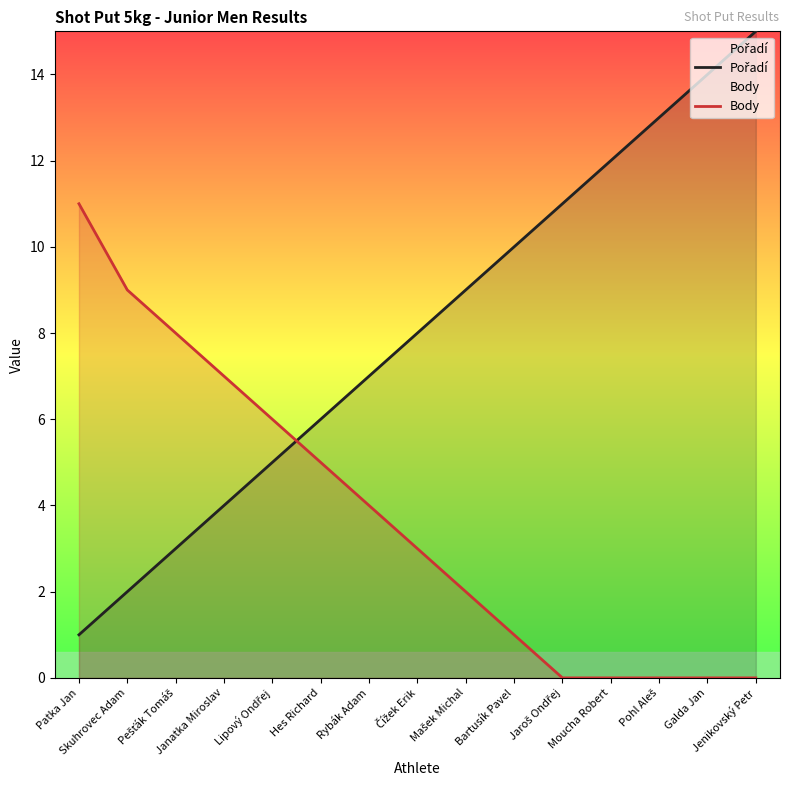

At which category is the sum across all series the highest?

Jenikovský Petr